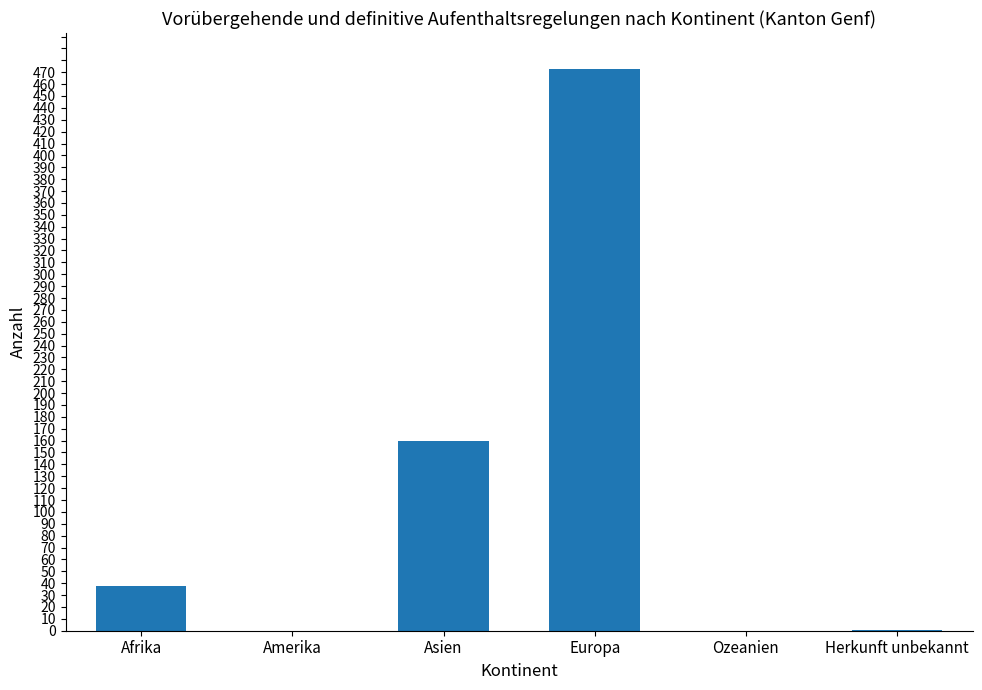

What is the sum of all values?

672